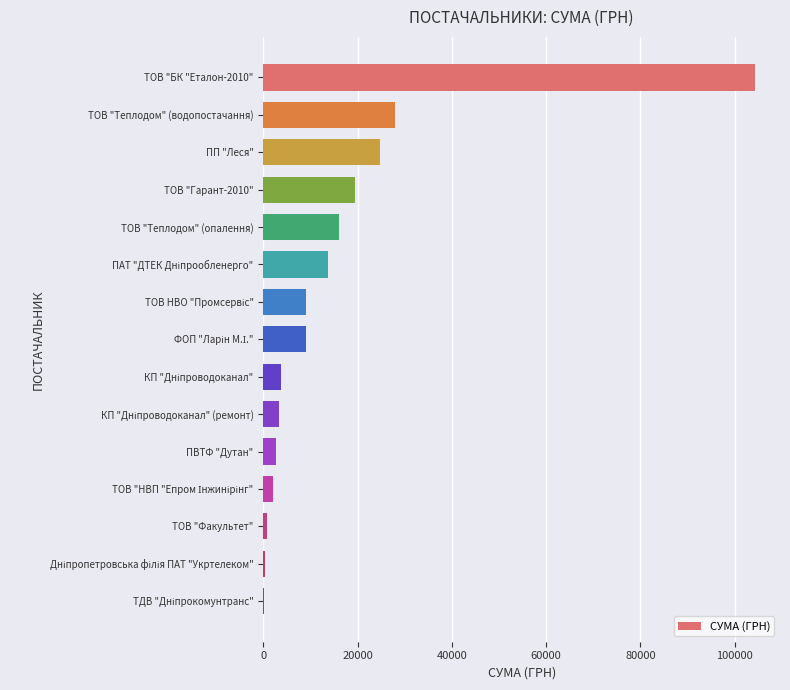

How many data points are above 9027?

8